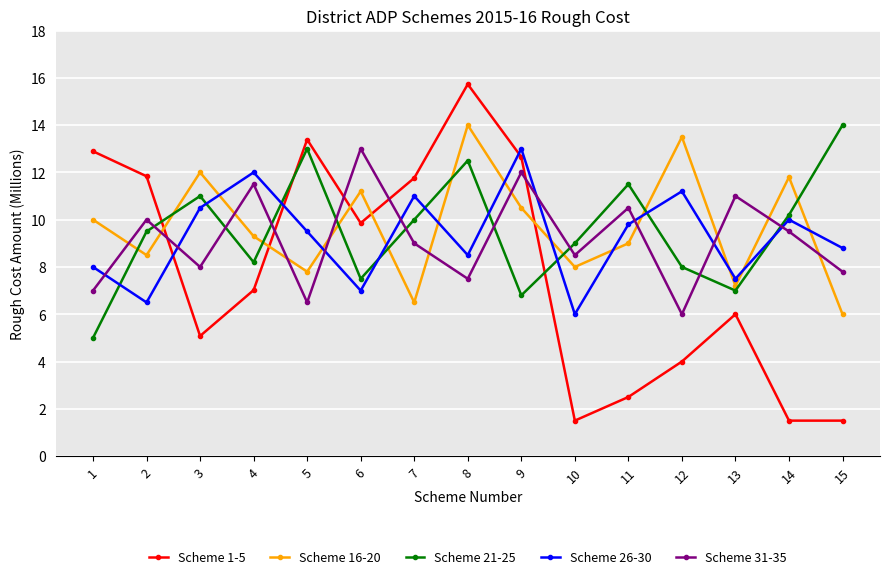

Which series has the largest range (max minus min)?

Scheme 1-5